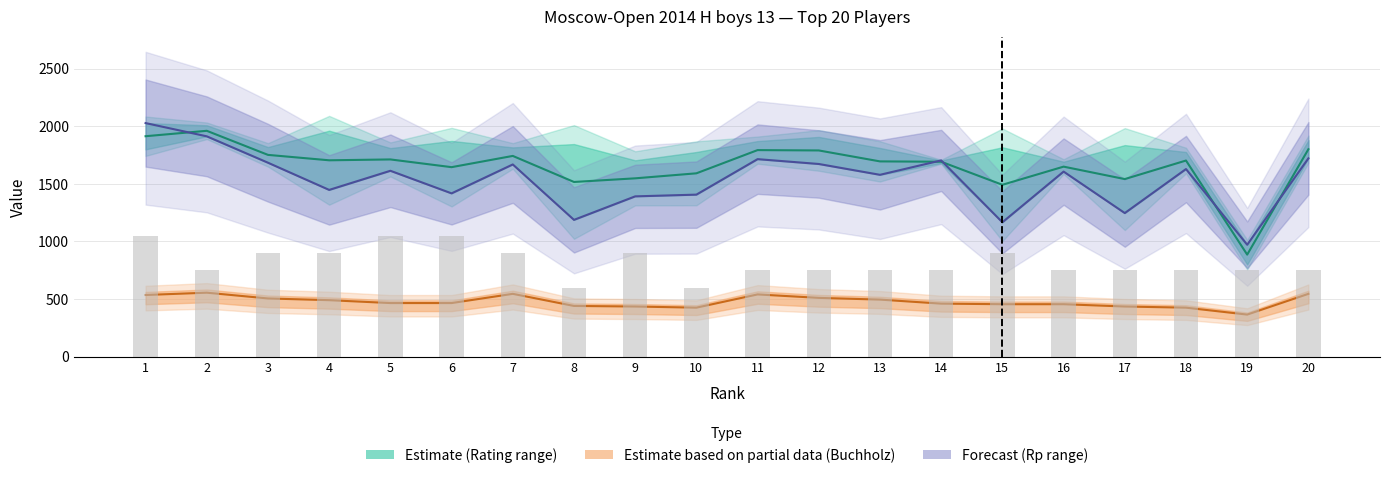

Count the number of categories in the chart.

20